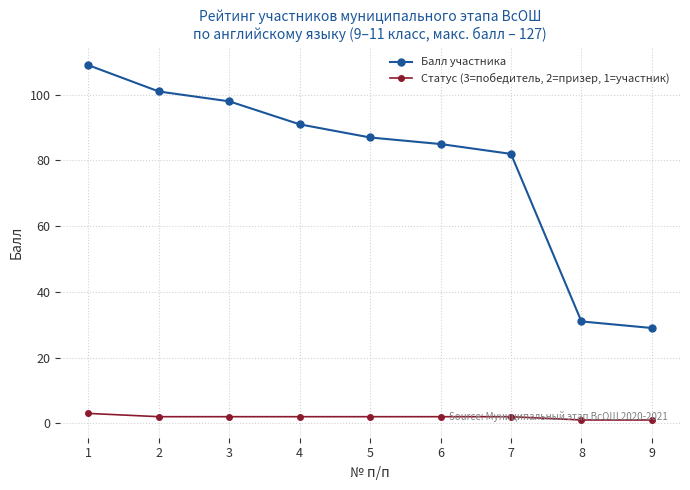

What are all the series names shown in the legend?

Балл участника, Статус (3=победитель, 2=призер, 1=участник)